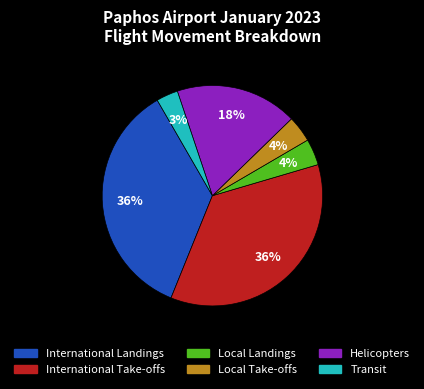

Which slice is the smallest?

Transit